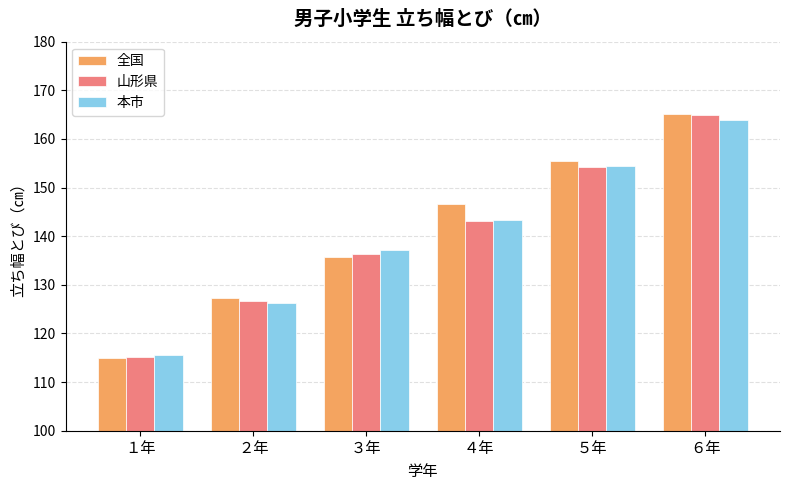

At which category is the sum across all series the highest?

６年